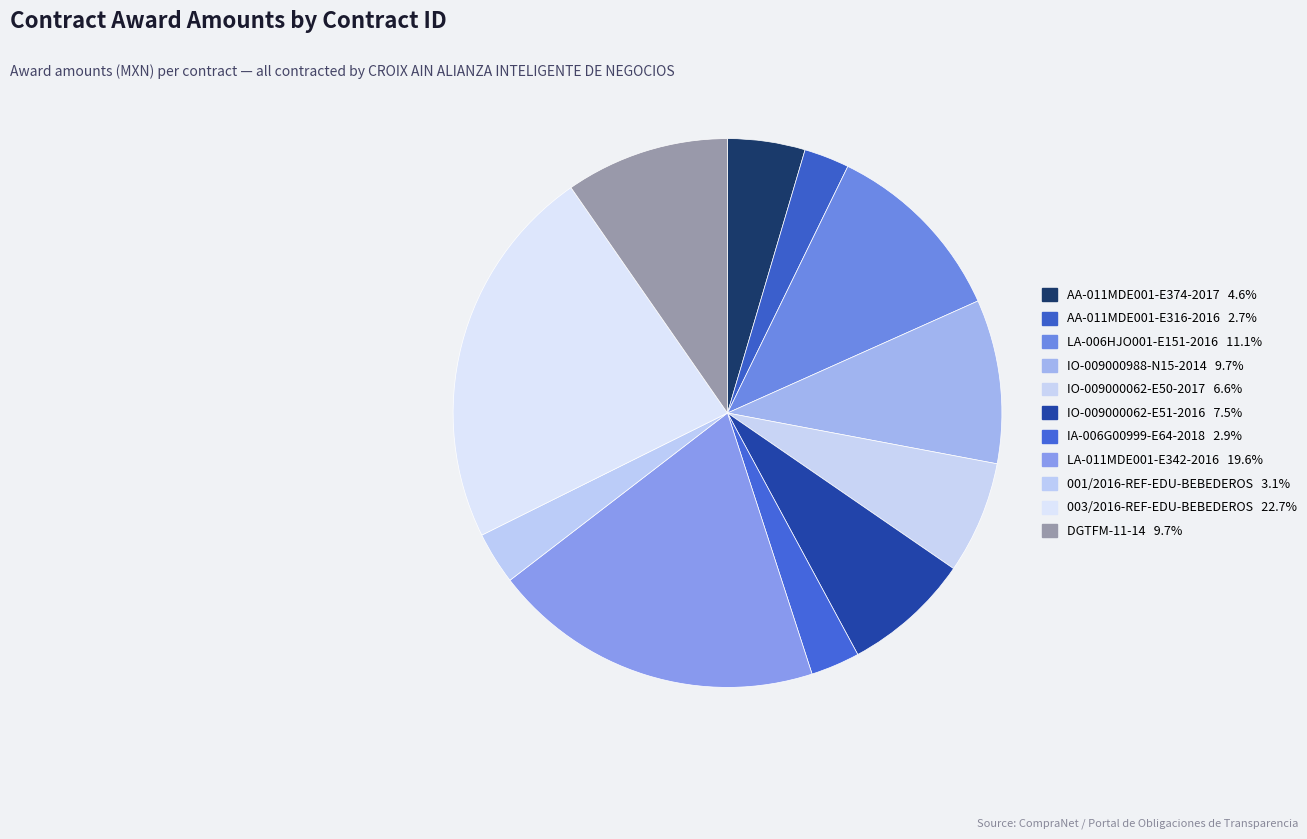

Combined, do DGTFM-11-14 and IO-009000988-N15-2014 account for over 50%?

No